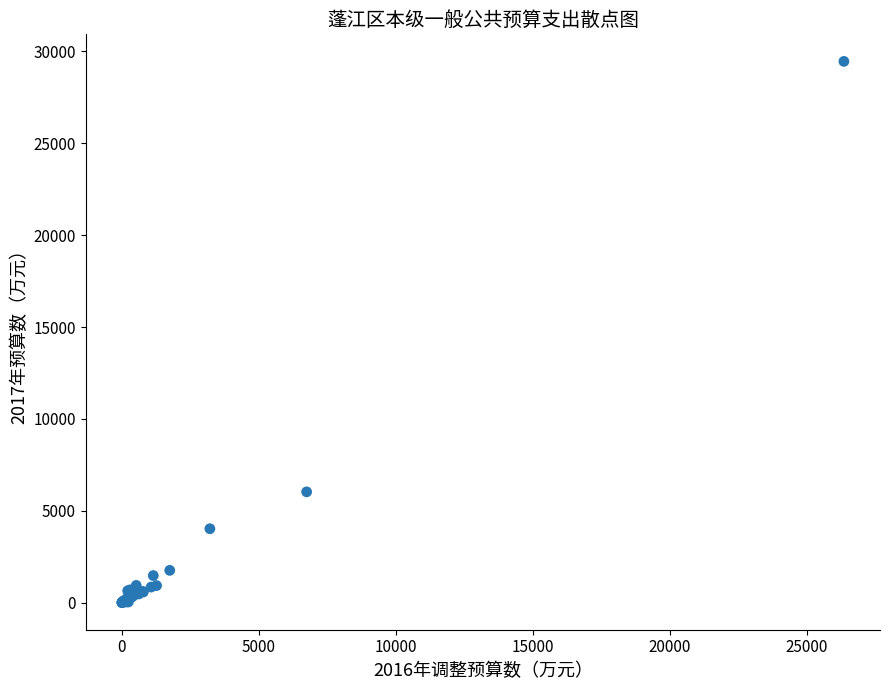

What Y value in the scatter plot is closest to 14730?

6031